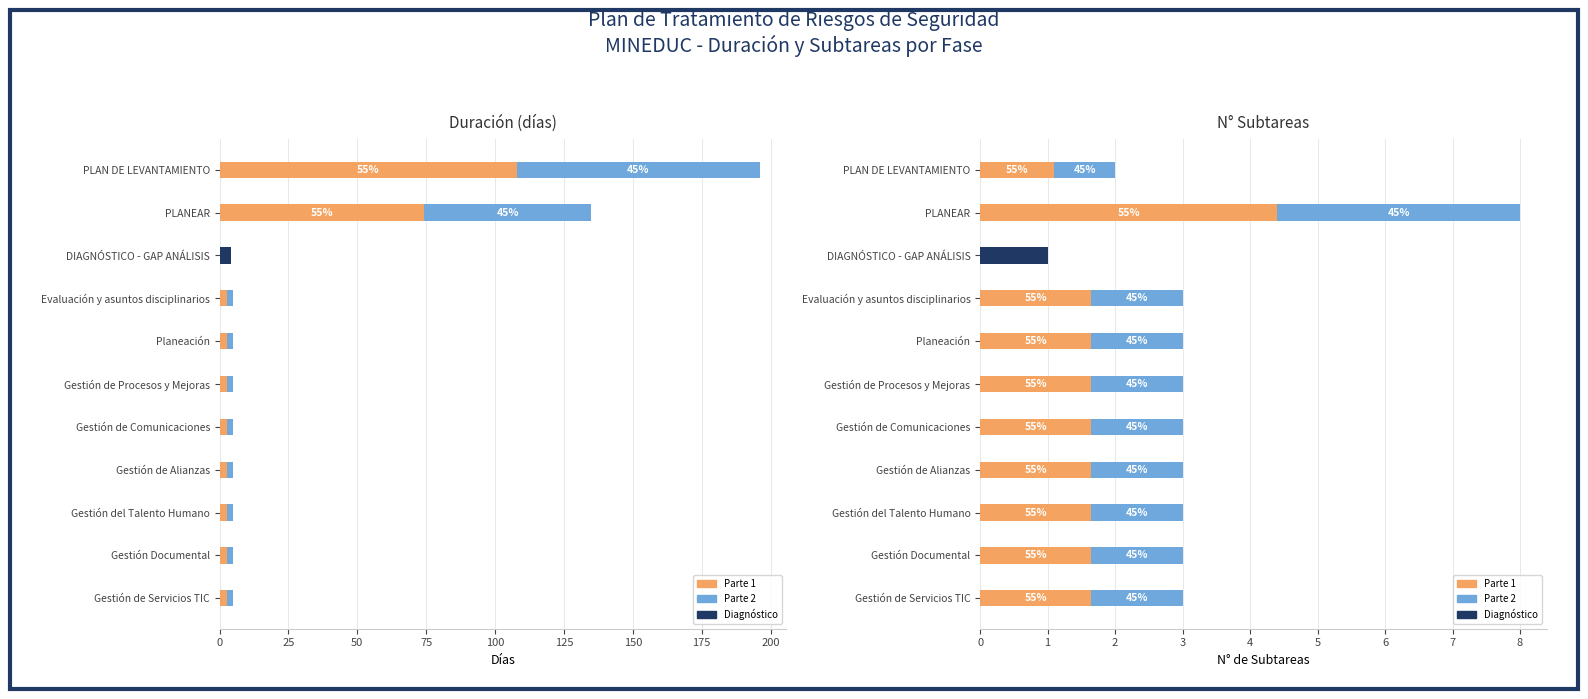

The Duración - parte 1 series shows 1.9 at Gestión de Procesos y Mejoras. True or false?

False